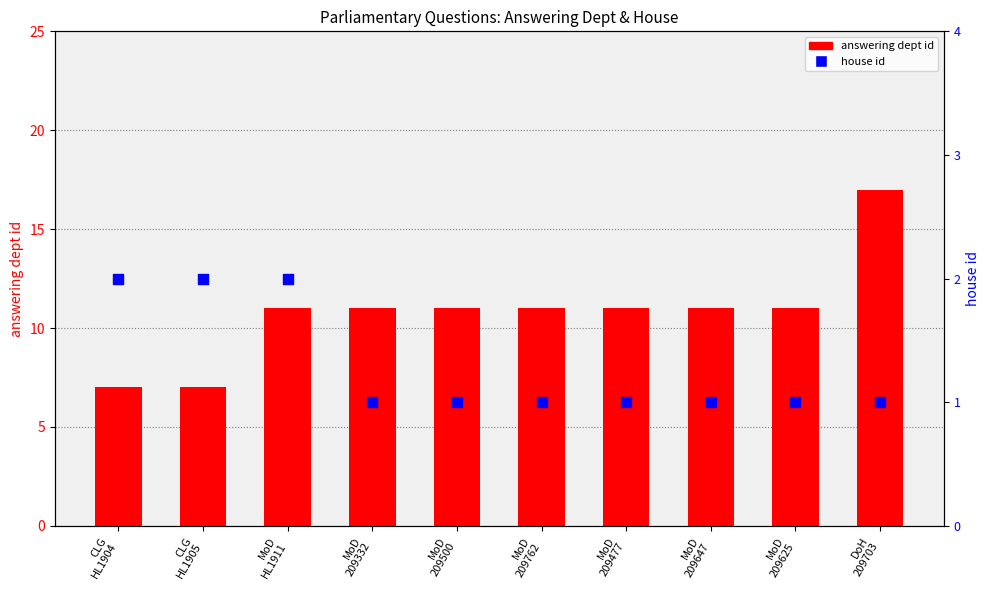

What are all the series names shown in the legend?

answering dept id, house id